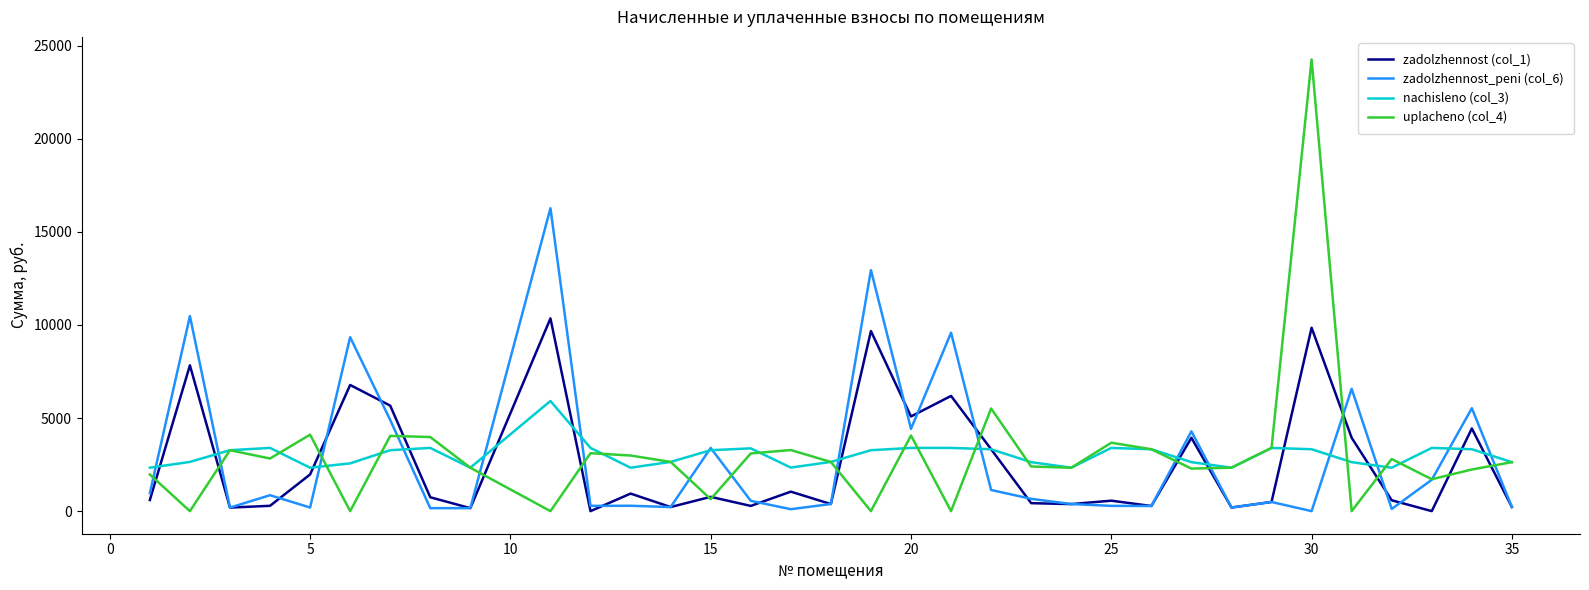

Rank the series by their maximum value, from highest to lowest.

uplacheno (col_4), zadolzhennost_peni (col_6), zadolzhennost (col_1), nachisleno (col_3)